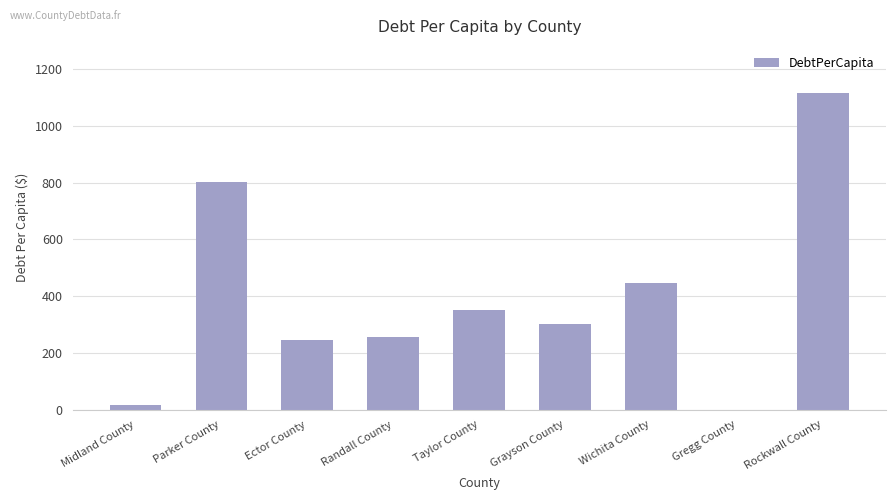

What is the difference between the values at Rockwall County and Ector County?

867.6